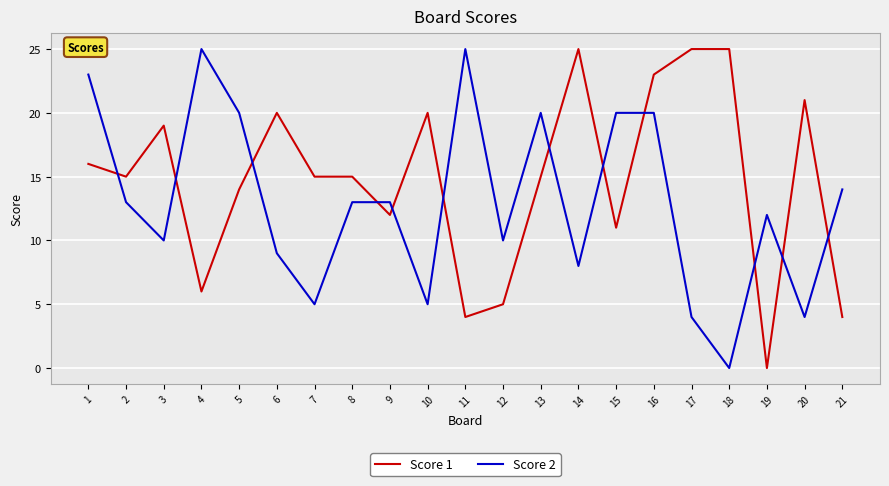

Count the number of categories in the chart.

21